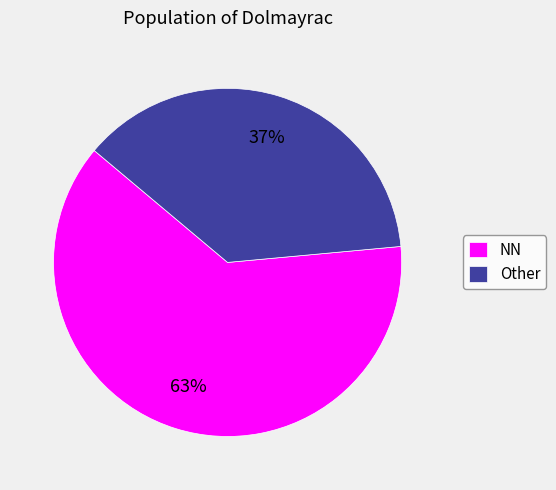

To the nearest percent, what is the average slice percentage?

50%